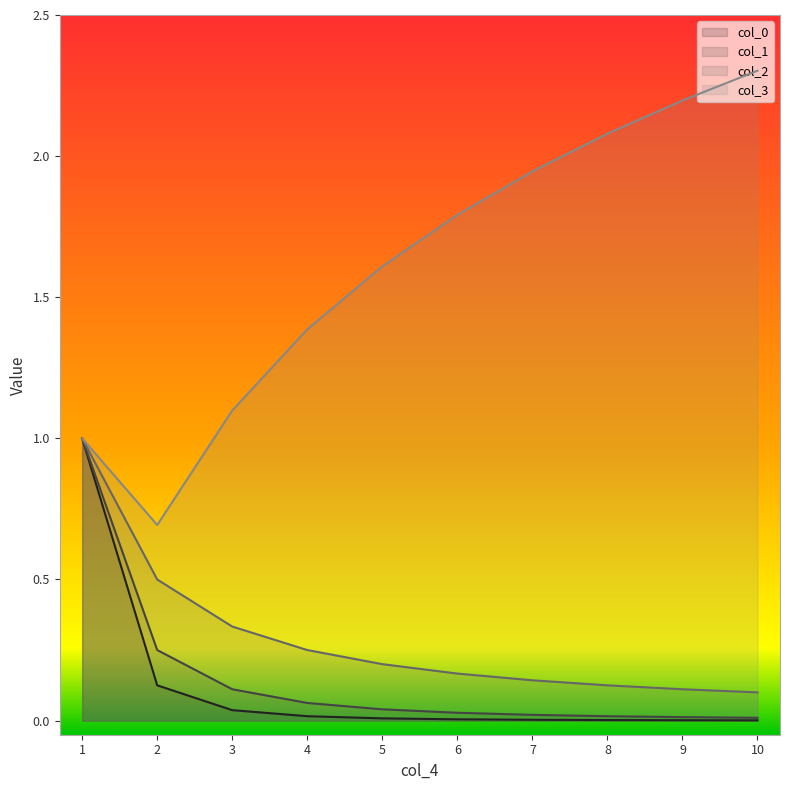

What are all the series names shown in the legend?

col_0, col_1, col_2, col_3